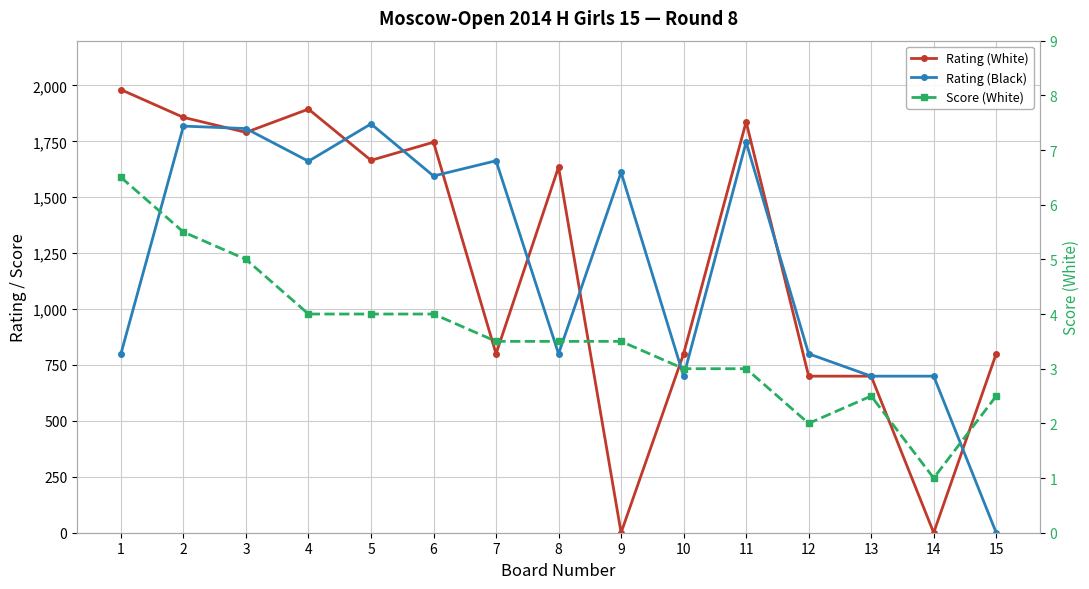

Which series has the largest range (max minus min)?

Rating (White)